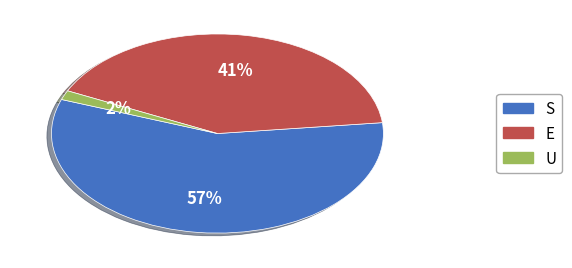

To the nearest percent, what is the combined percentage of U and E?

43%